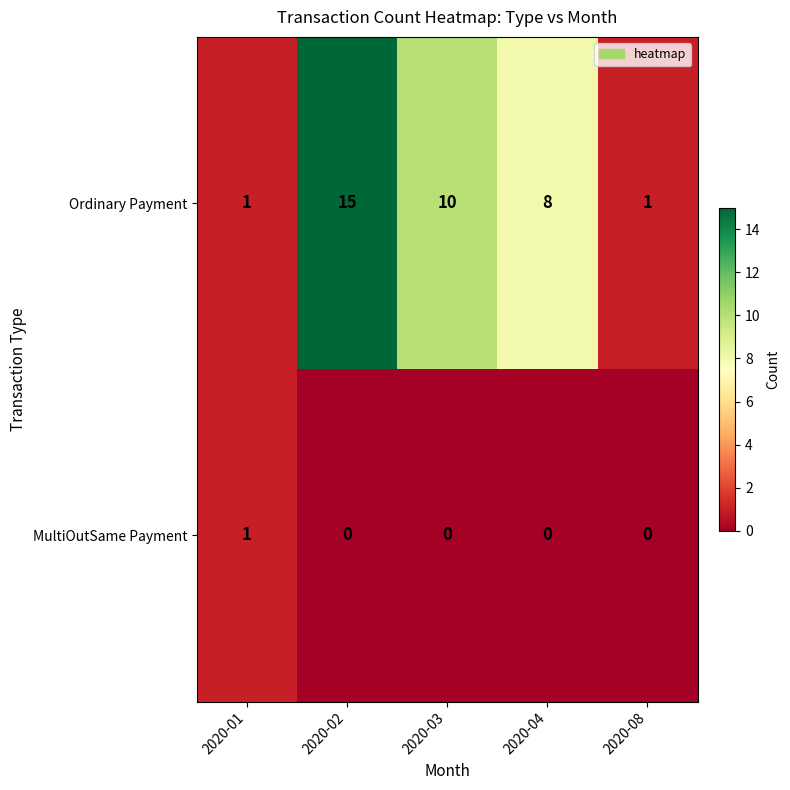

Between 2020-01 and 2020-03, which series saw the biggest shift?

Ordinary Payment